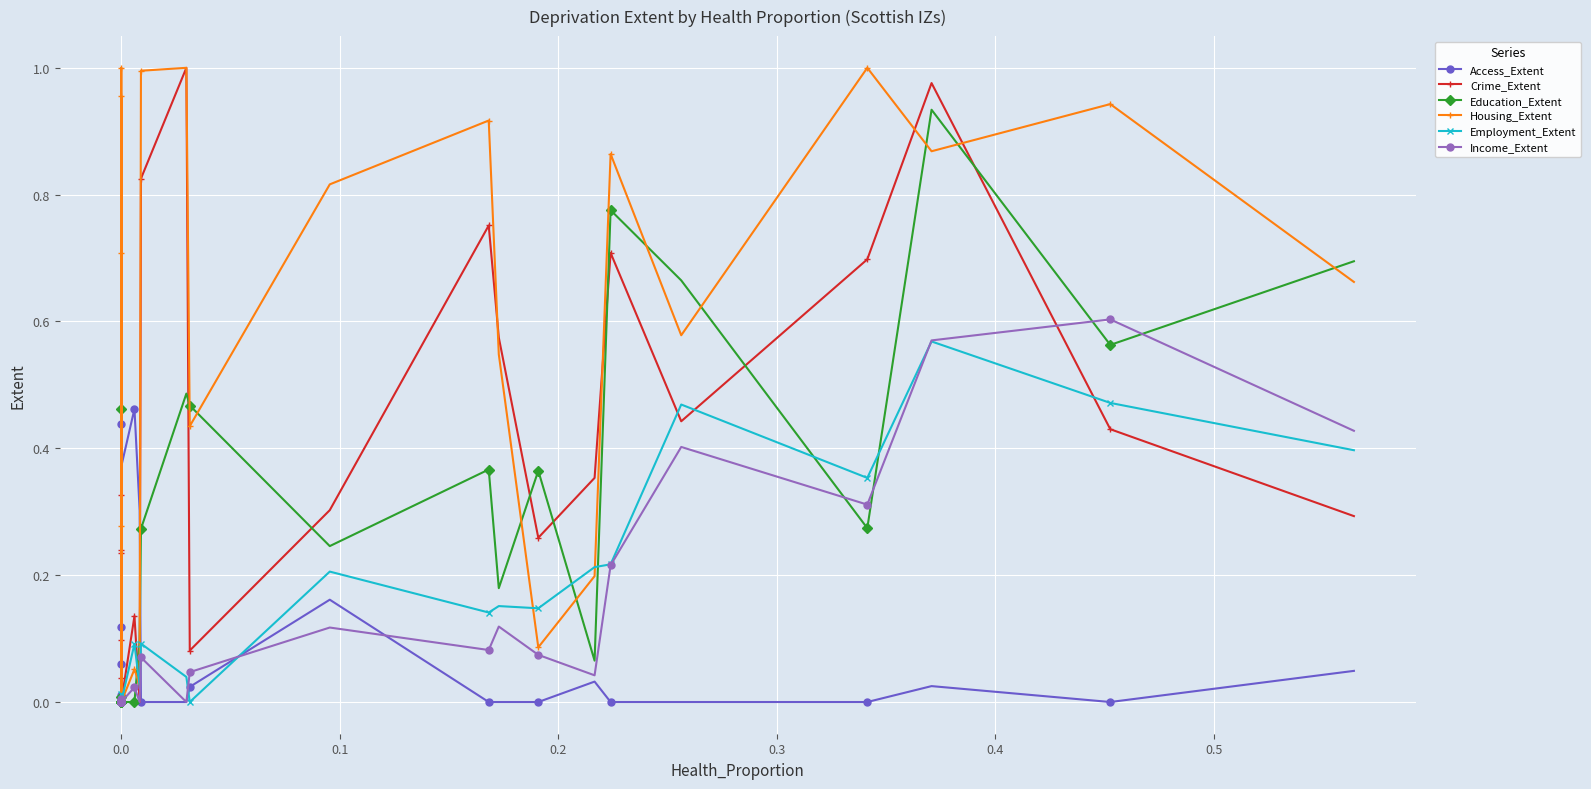

True or false: Housing_Extent and Income_Extent cross at least once.

False